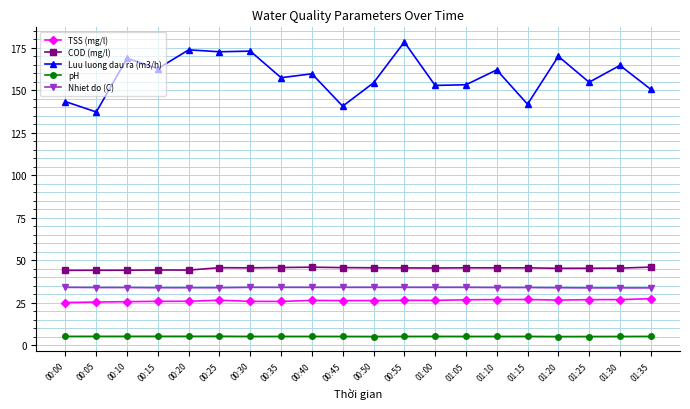

What are all the series names shown in the legend?

TSS (mg/l), COD (mg/l), Luu luong dau ra (m3/h), pH, Nhiet do (C)